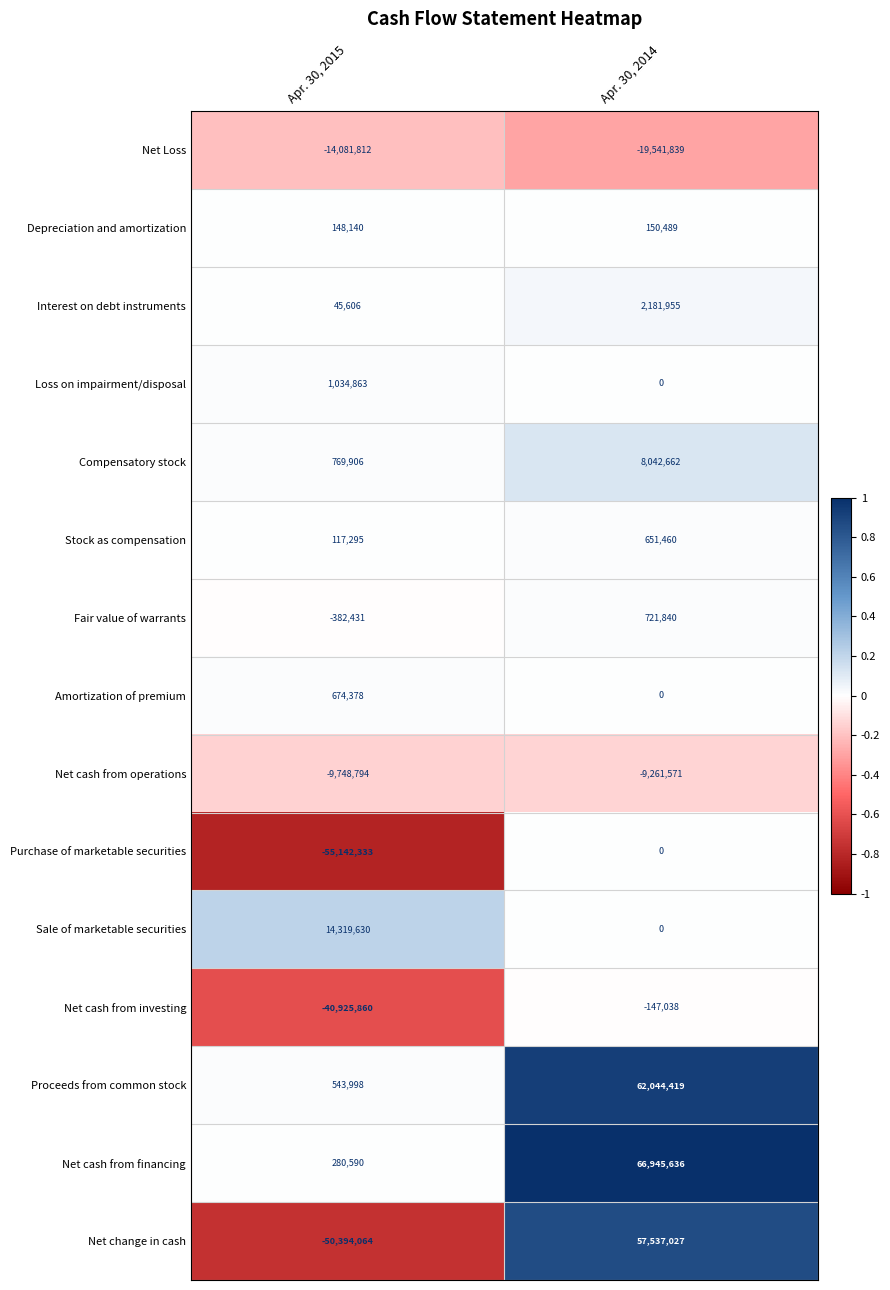

Between Apr. 30, 2015 and Apr. 30, 2014, which series saw the biggest shift?

Net change in cash